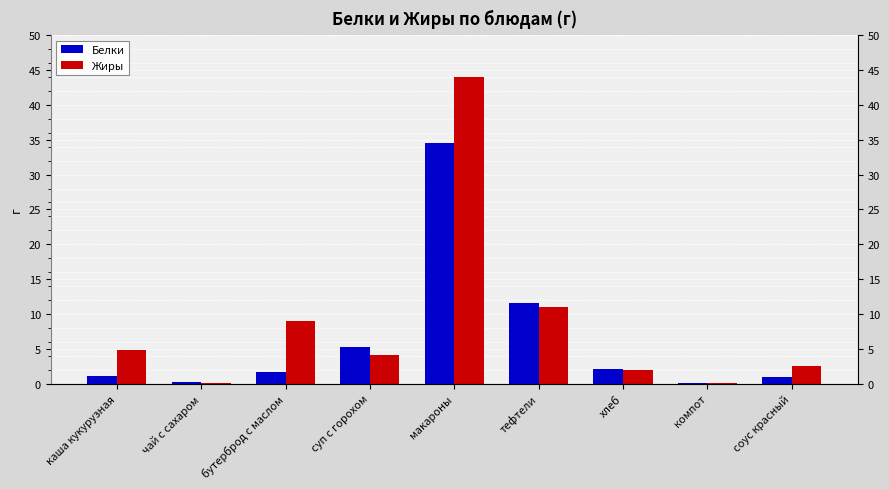

How many categories are shown in the chart?

9